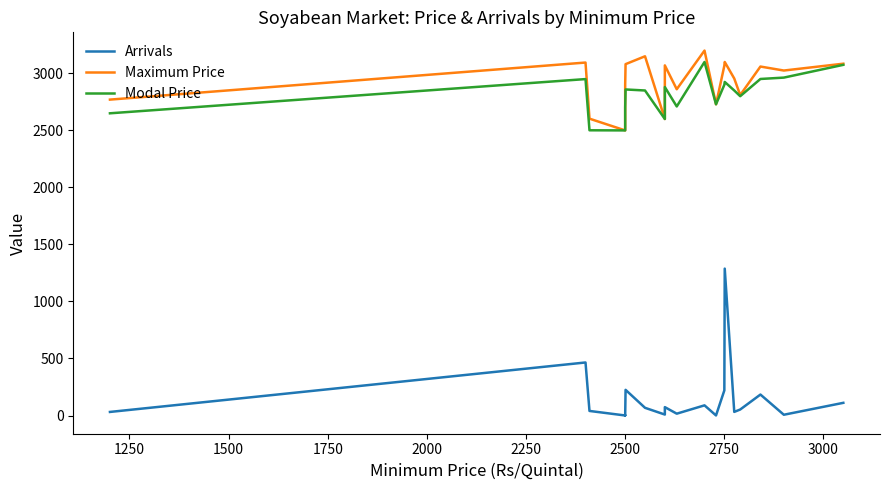

Does the chart have visible grid lines?

No